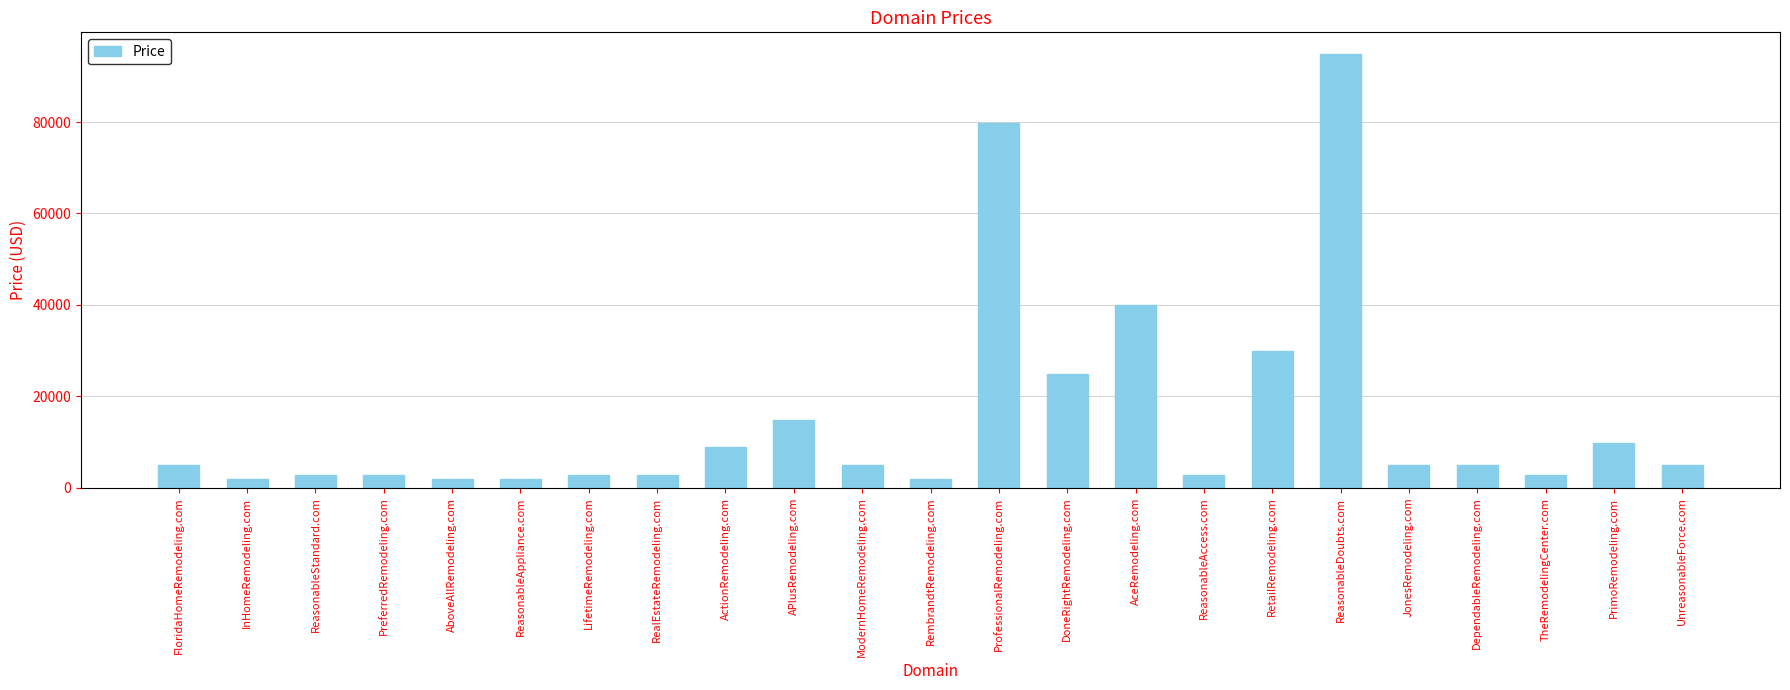

Reading left to right, what are all the values shown in this chart?

4888	1888	2888	2888	1888	1888	2888	2888	8888	14888	4888	1888	79888	24888	39888	2888	29888	94888	4888	4888	2888	9888	4888